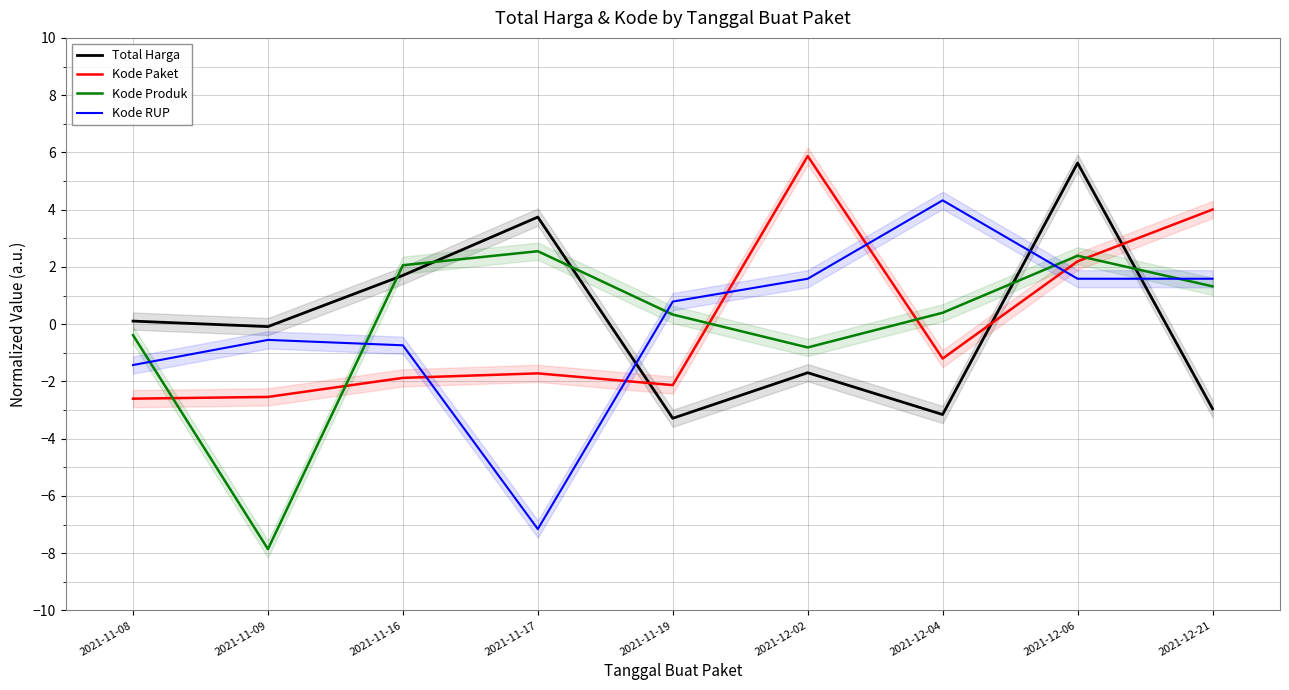

At which label does Kode Paket reach its minimum?

2021-11-08